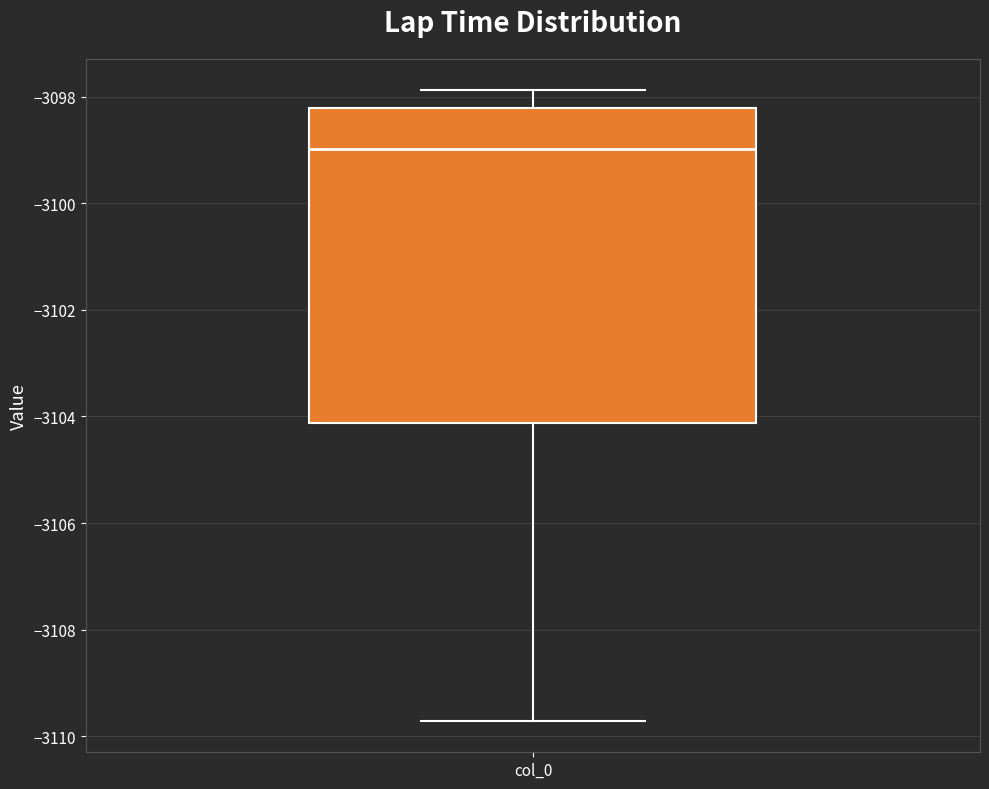

Transcribe this box plot: give where the median line is, the range the box spans, and where the two whiskers end, as read against the y-axis. The values are not printed on the chart, so give them approximately, as read against the axis.

median -3099.0, box -3104.2 to -3098.2, whiskers -3109.8 to -3097.8